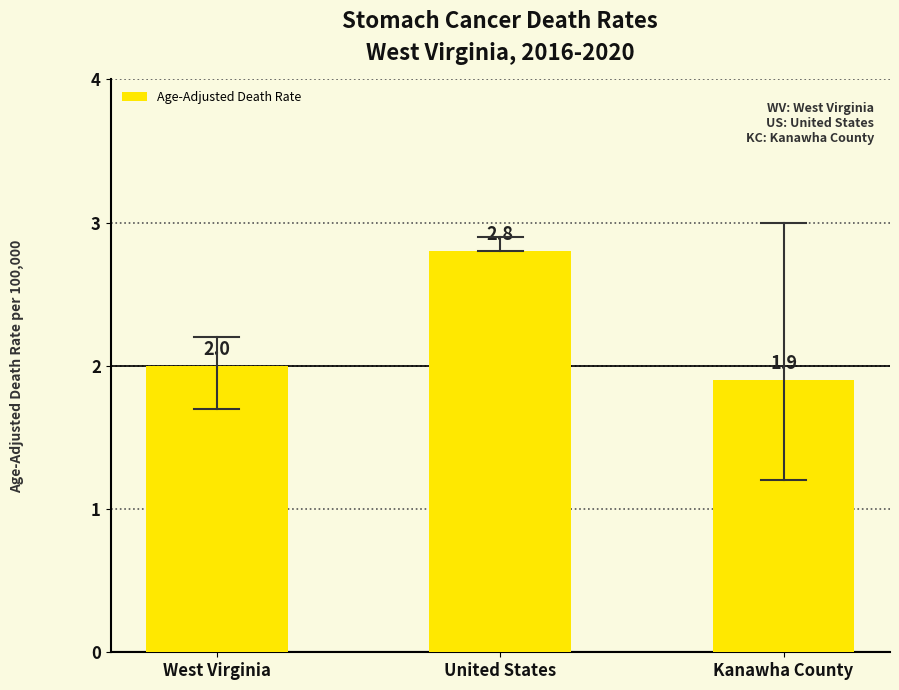

Reading left to right, transcribe all the data shown in this chart.

2.0	2.8	1.9